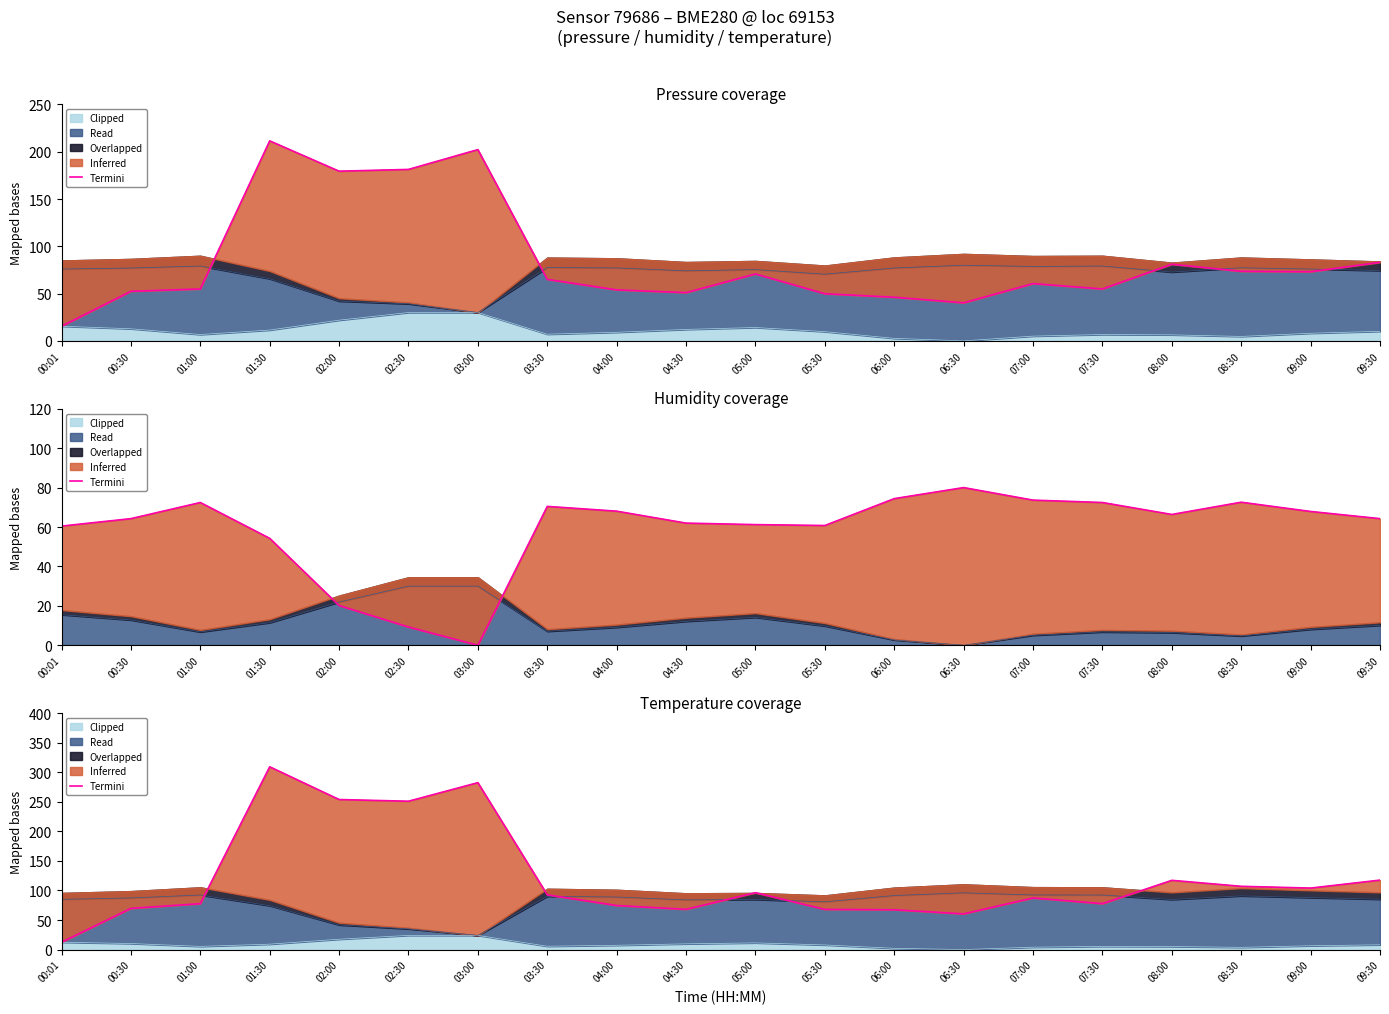

Rank the categories by value from lowest to highest.

00:01, 06:30, 06:00, 05:30, 04:30, 00:30, 04:00, 01:00, 07:30, 07:00, 03:30, 05:00, 09:00, 08:30, 08:00, 09:30, 02:30, 02:00, 03:00, 01:30